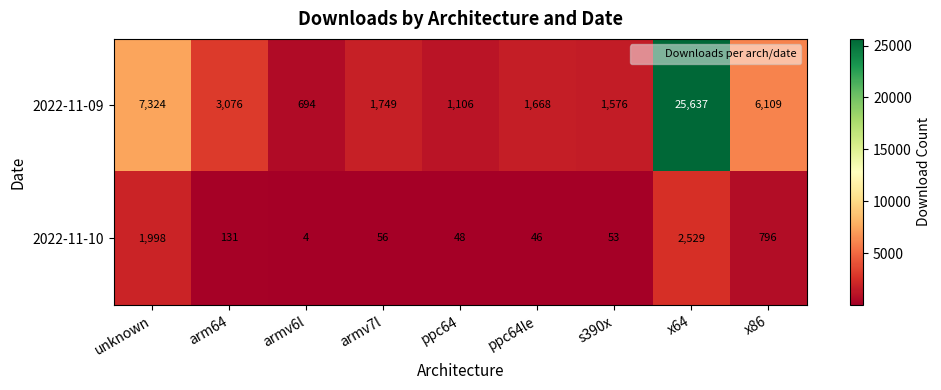

What is the minimum value for 2022-11-09?

694